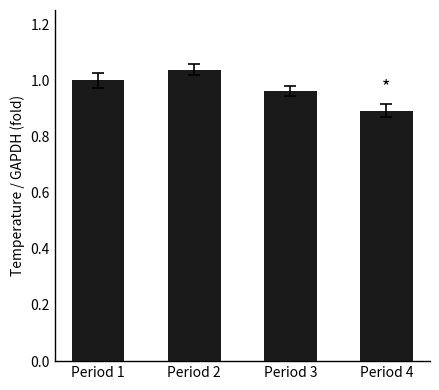

What is the smallest value displayed?

0.9